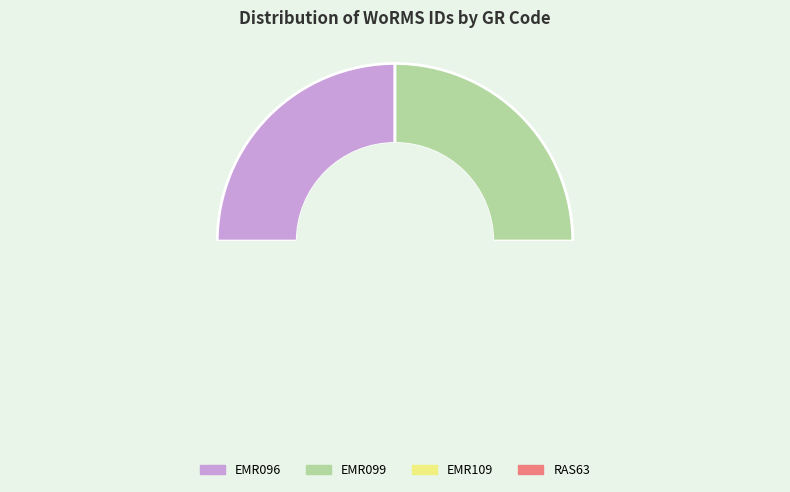

Which slice is the smallest?

EMR096